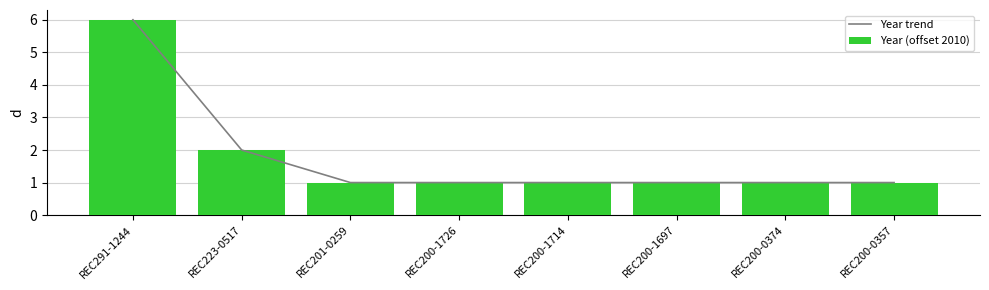

Reading left to right, list all the values displayed in this chart.

Year trend: REC291-1244=6	REC223-0517=2	REC201-0259=1	REC200-1726=1	REC200-1714=1	REC200-1697=1	REC200-0374=1	REC200-0357=1
Year (offset 2010): REC291-1244=6	REC223-0517=2	REC201-0259=1	REC200-1726=1	REC200-1714=1	REC200-1697=1	REC200-0374=1	REC200-0357=1